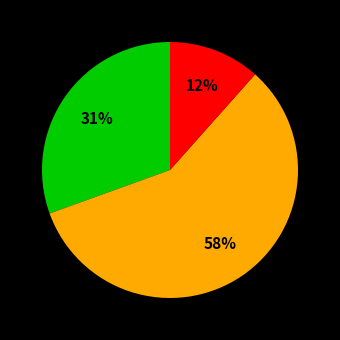

How many slices are in this pie chart?

3